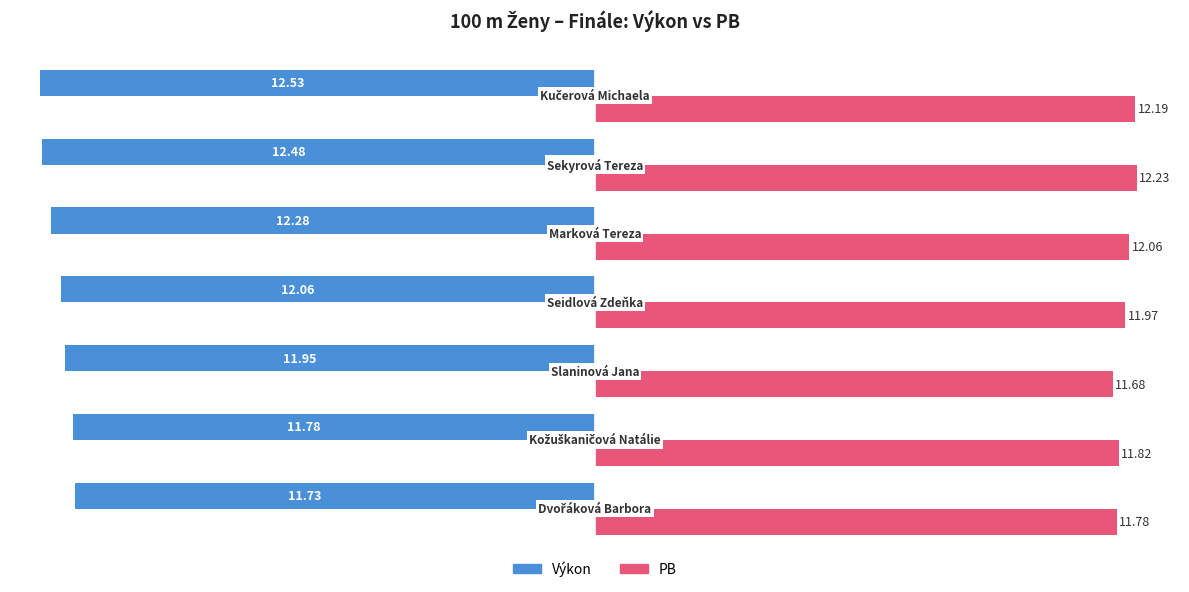

List the series in order of their peak value, highest first.

PB, Výkon